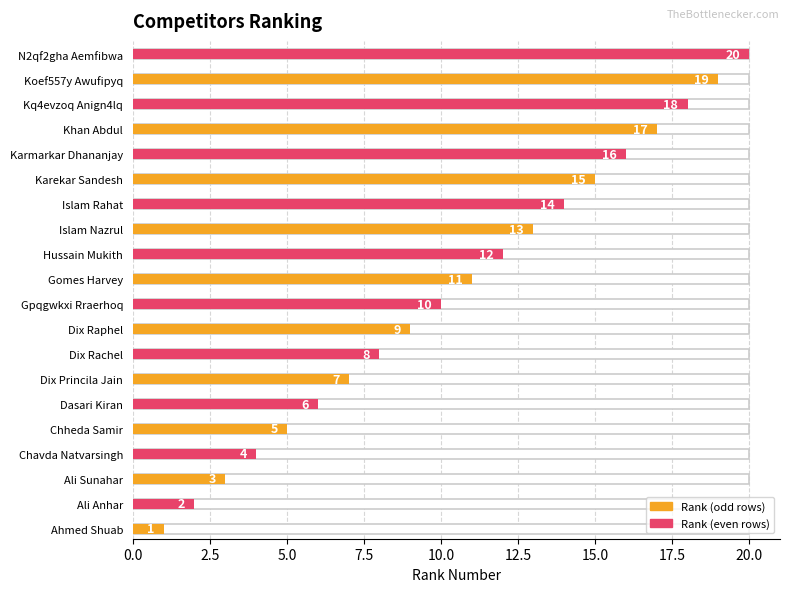

Rank the categories by value from highest to lowest.

N2qf2gha Aemfibwa, Koef557y Awufipyq, Kq4evzoq Anign4lq, Khan Abdul, Karmarkar Dhananjay, Karekar Sandesh, Islam Rahat, Islam Nazrul, Hussain Mukith, Gomes Harvey, Gpqgwkxi Rraerhoq, Dix Raphel, Dix Rachel, Dix Princila Jain, Dasari Kiran, Chheda Samir, Chavda Natvarsingh, Ali Sunahar, Ali Anhar, Ahmed Shuab